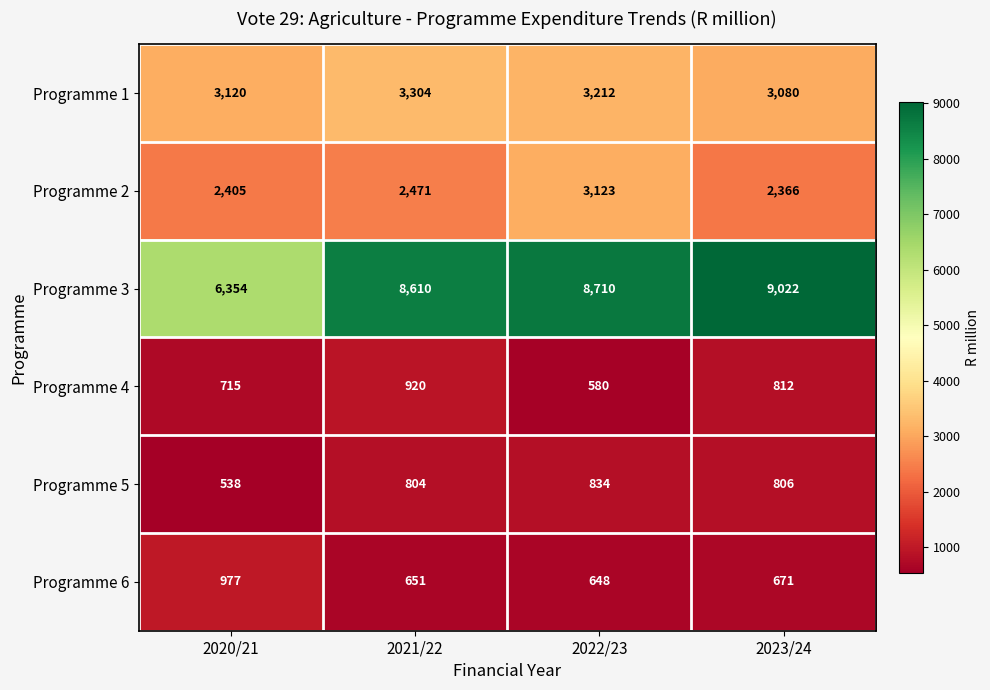

The value of Programme 1 at 2022/23 is 3212. True or false?

True